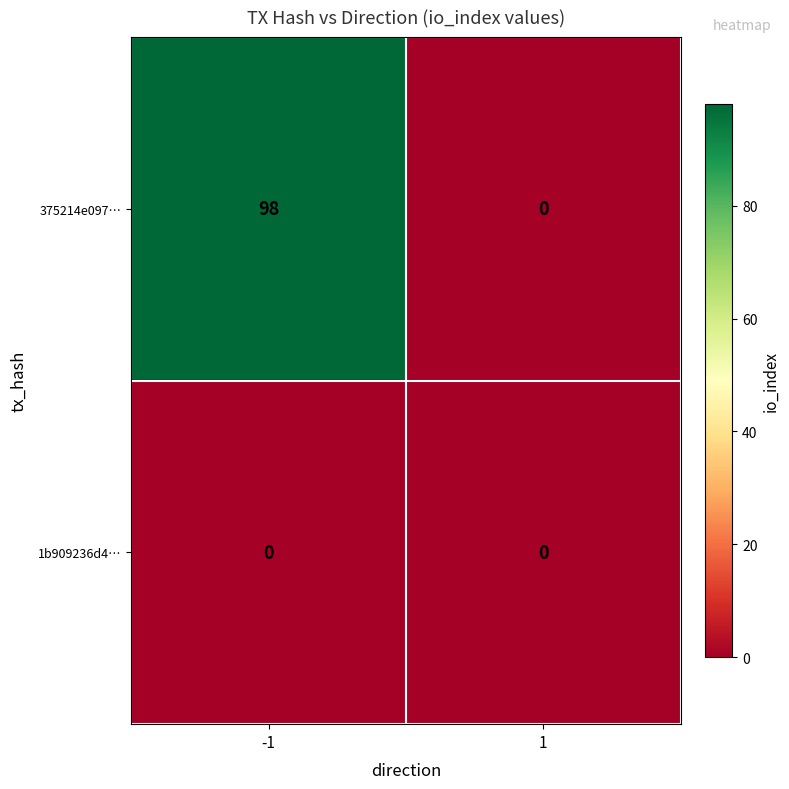

The value of 375214e097… at 1 is 0. True or false?

True